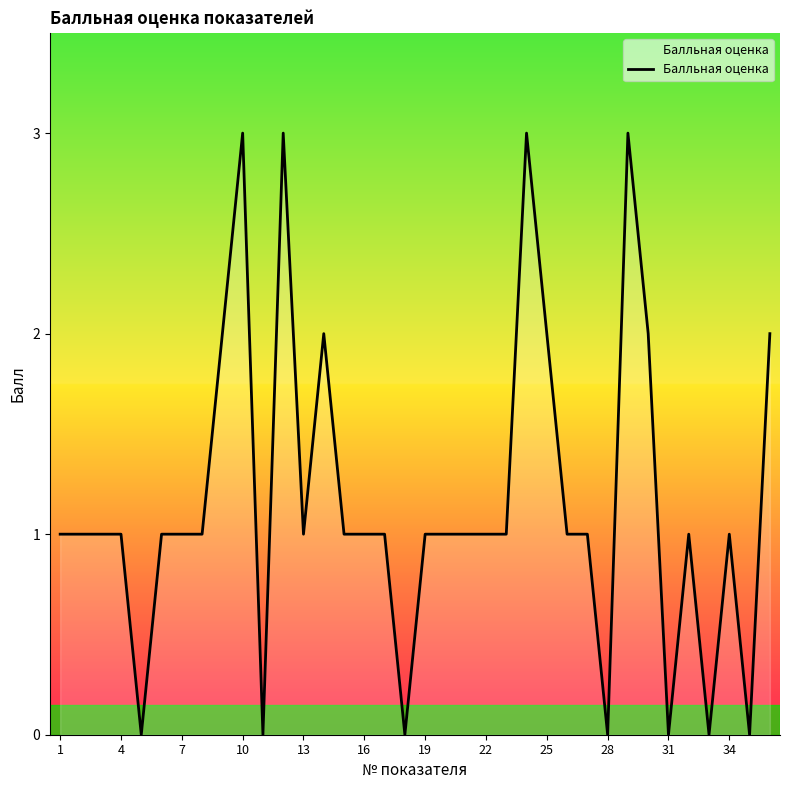

What is the maximum value shown in the chart?

3